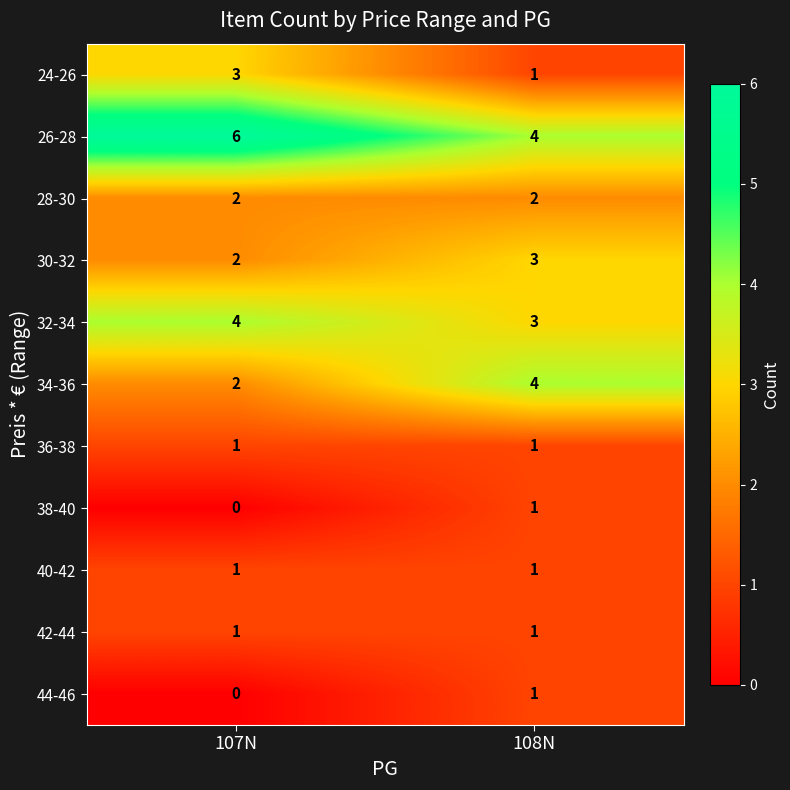

List the labels in order of 24-26 value, smallest first.

108N, 107N